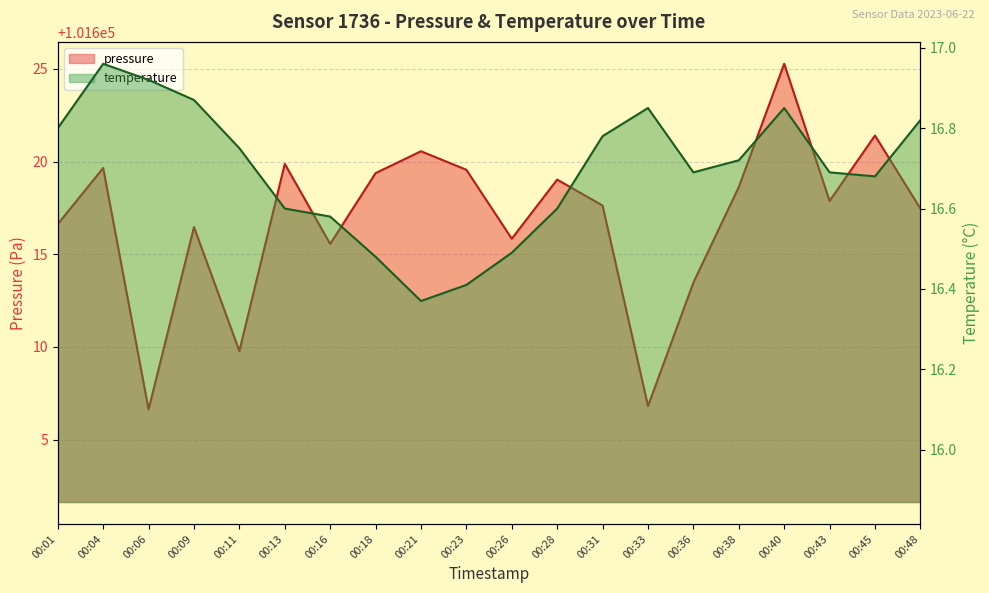

What is the difference between the maximum and minimum values in the pressure series?

18.6